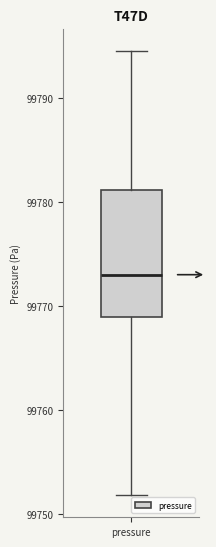

Where is the upper edge of the box for pressure on the y-axis? The values are not printed on the chart, so give them approximately, as read against the axis.

99781